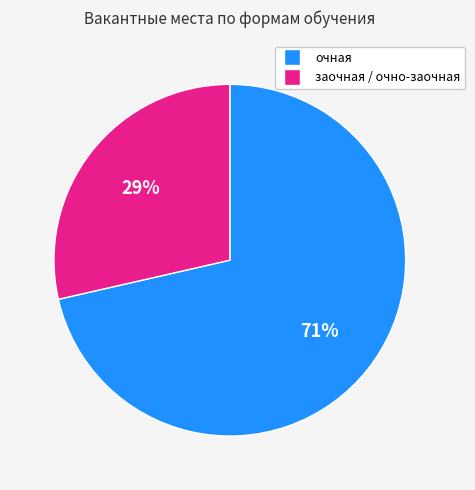

Is there a majority slice in this chart?

Yes